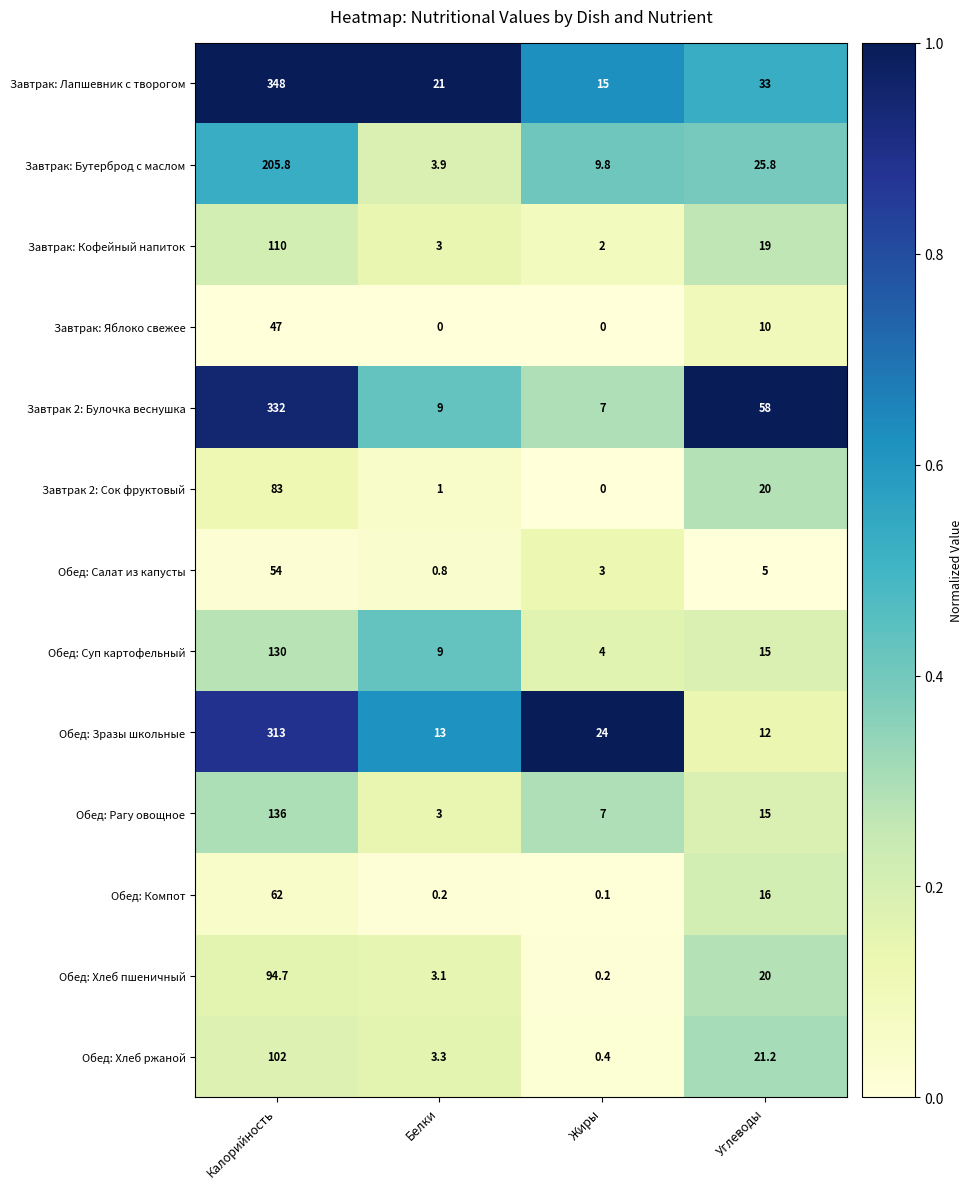

Between Калорийность and Жиры, which series saw the biggest shift?

Завтрак: Лапшевник с творогом